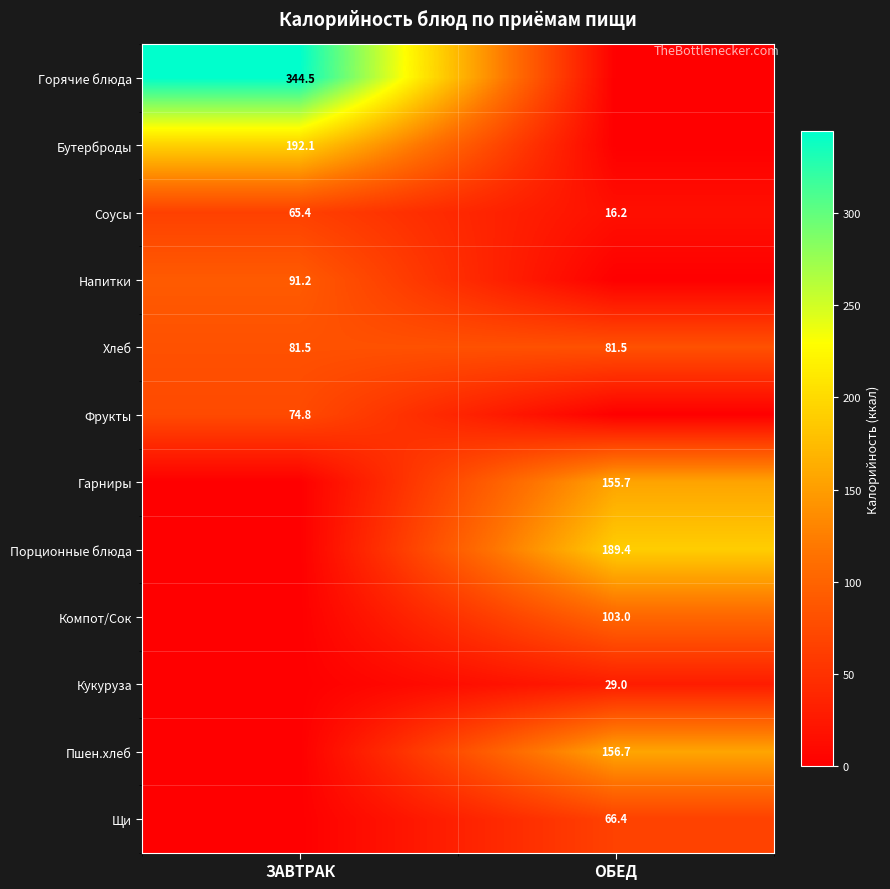

Is it true that Бутерброды equals 94.5 at ЗАВТРАК?

False